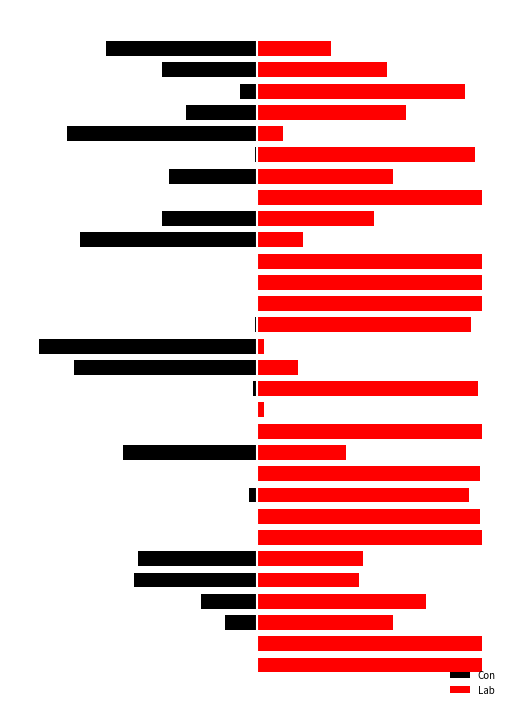

At which label does Con reach its minimum?

14